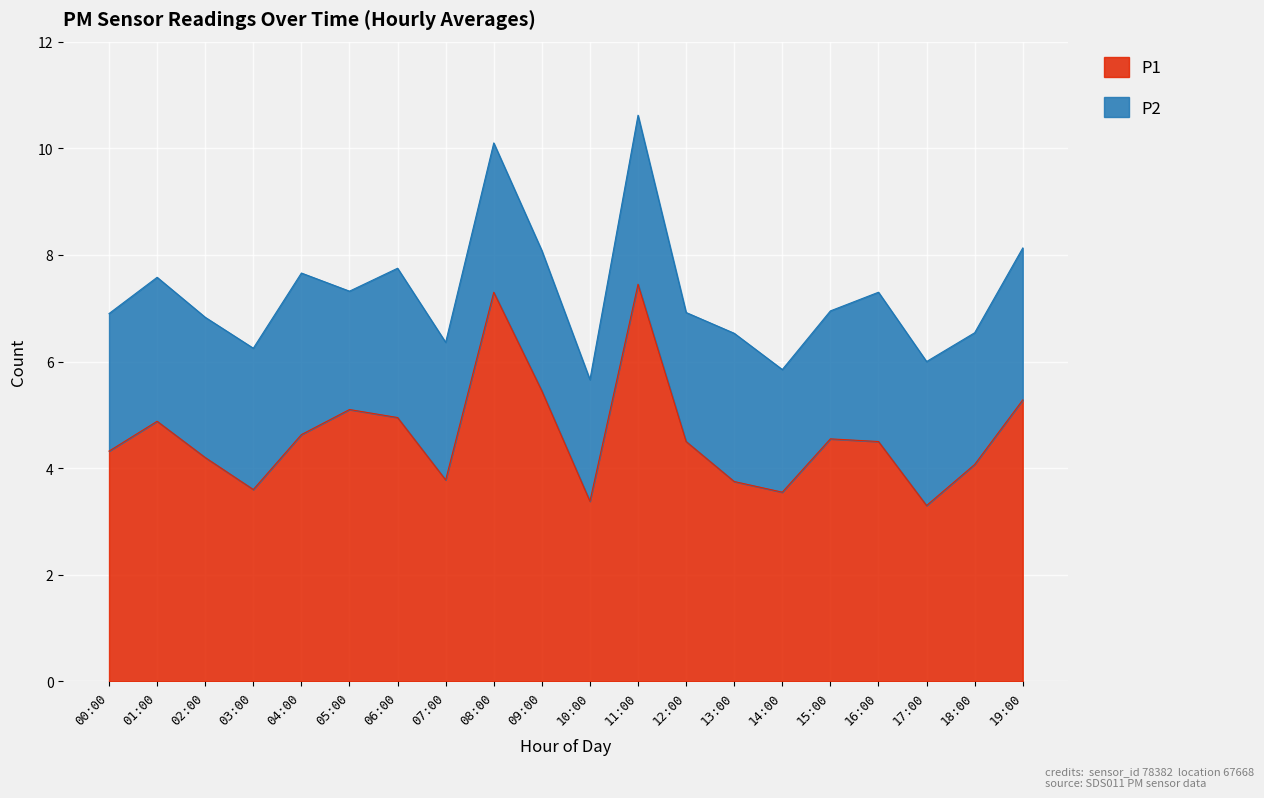

How many data points does each series have?

20